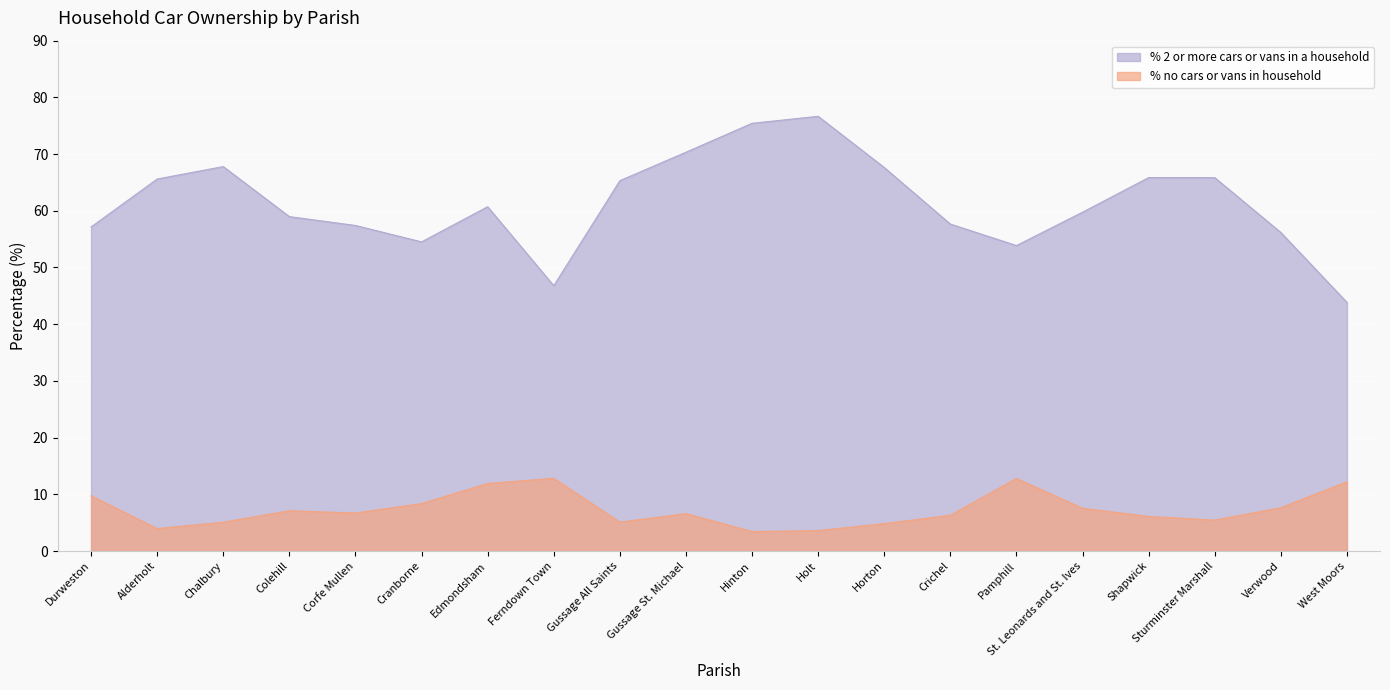

At West Moors, list the series in order from largest to smallest.

% 2 or more cars or vans in a household, % no cars or vans in household